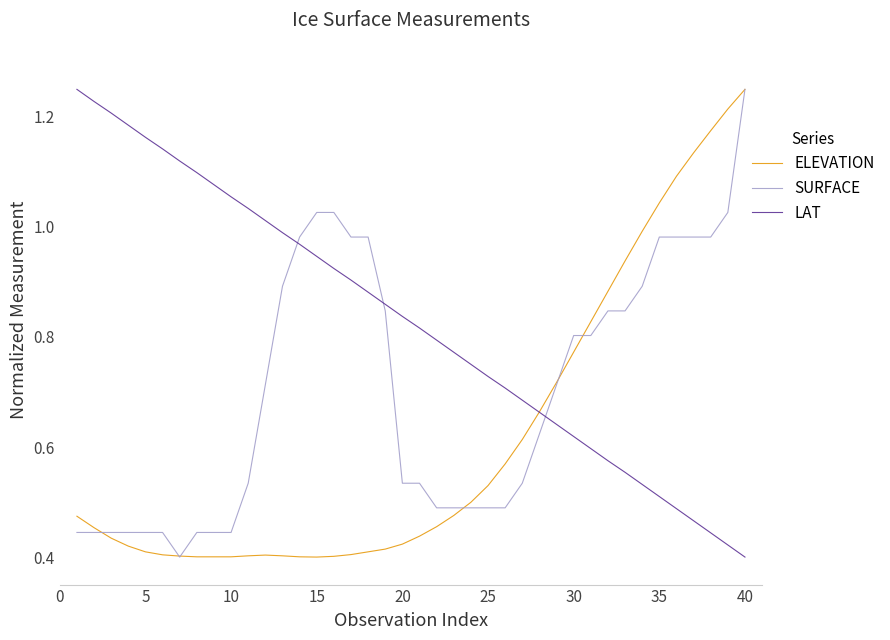

After their last crossing, which series has the higher values: SURFACE or LAT?

SURFACE